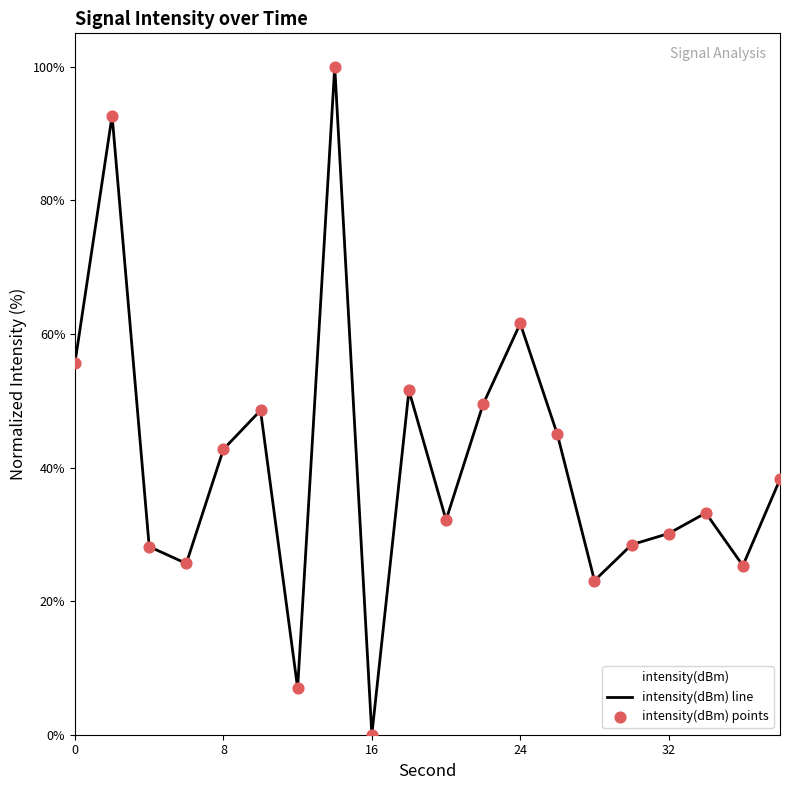

The value at 8 is 72.2. True or false?

False